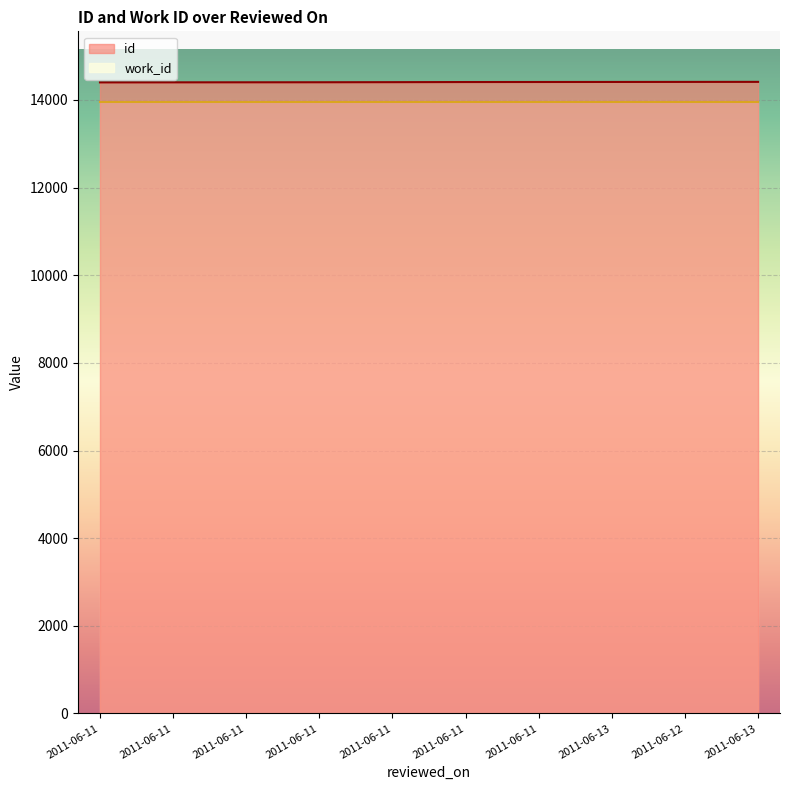

True or false: the data shows 8795 at 2011-06-11.

False